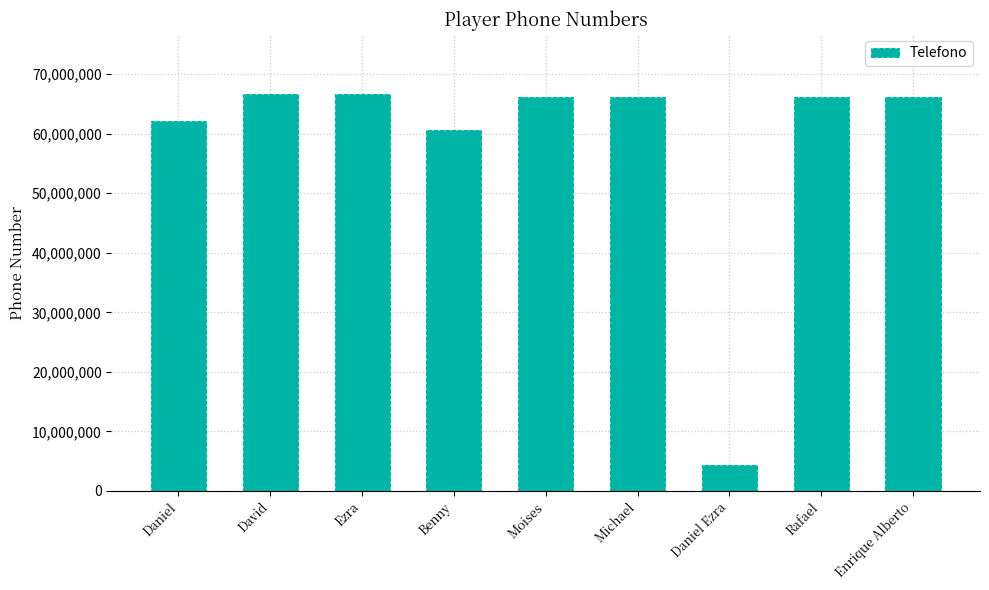

Is it true that the value at Michael is 108188331?

False